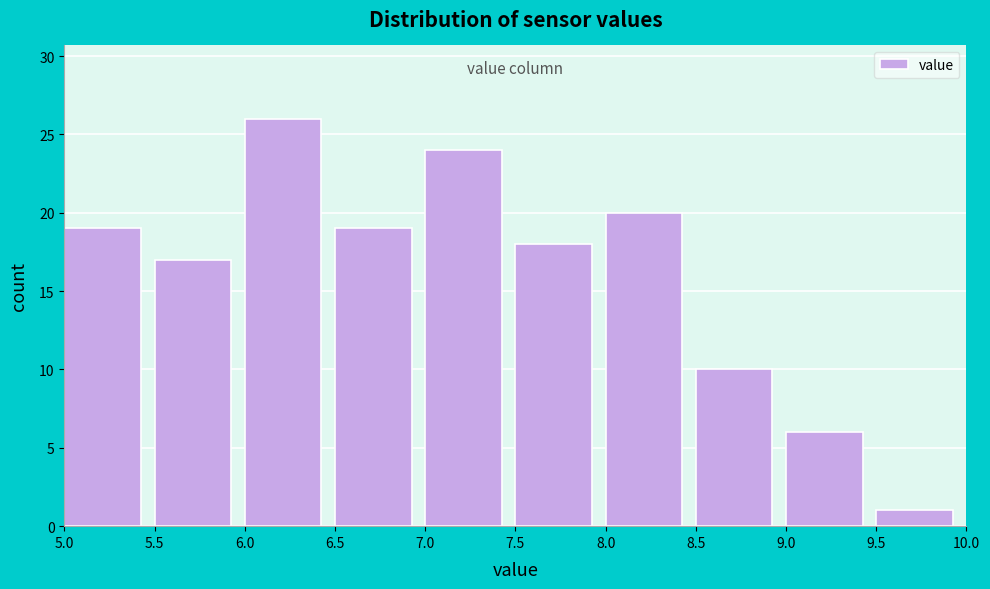

Reading left to right, transcribe this chart: for each bar, give the range it covers on the x-axis and its height. The values are not printed on the chart, so give them approximately, as read against the axis.

5.0 to 5.5: 19
5.5 to 6.0: 17
6.0 to 6.5: 26
6.5 to 7.0: 19
7.0 to 7.5: 24
7.5 to 8.0: 18
8.0 to 8.5: 20
8.5 to 9.0: 10
9.0 to 9.5: 6
9.5 to 10.0: 1